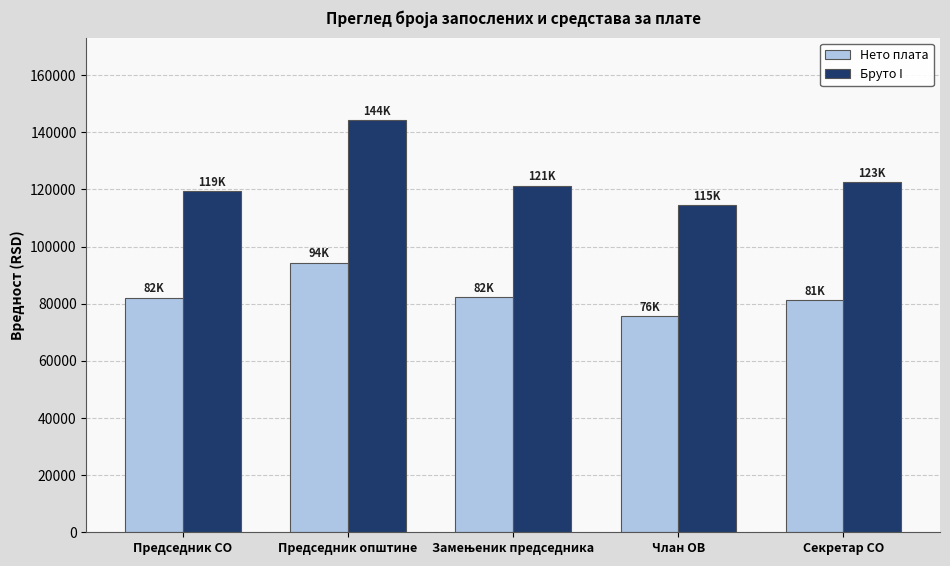

How many series are shown in this chart?

2